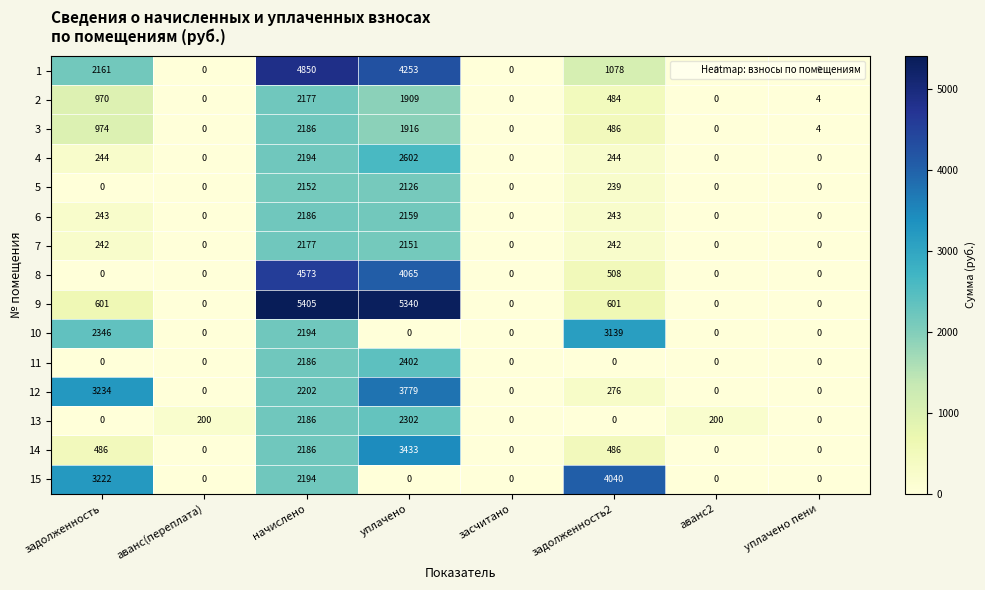

What is the sum of all 14 values?

6591